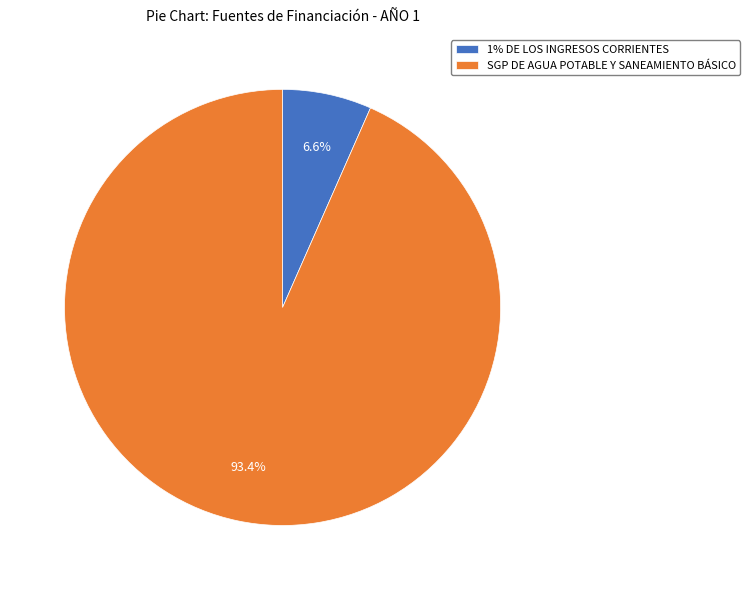

To the nearest percent, what is the combined percentage of SGP DE AGUA POTABLE Y SANEAMIENTO BÁSICO and 1% DE LOS INGRESOS CORRIENTES?

100%